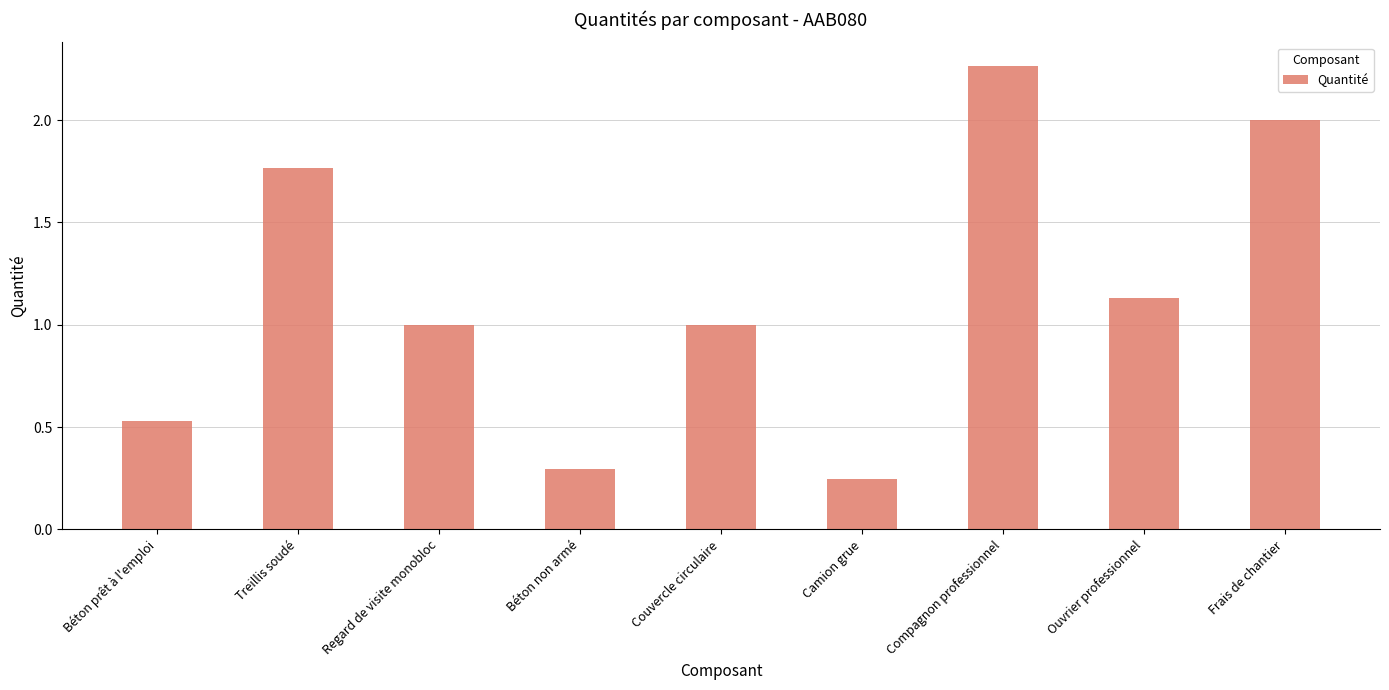

How many bars are there in total?

9